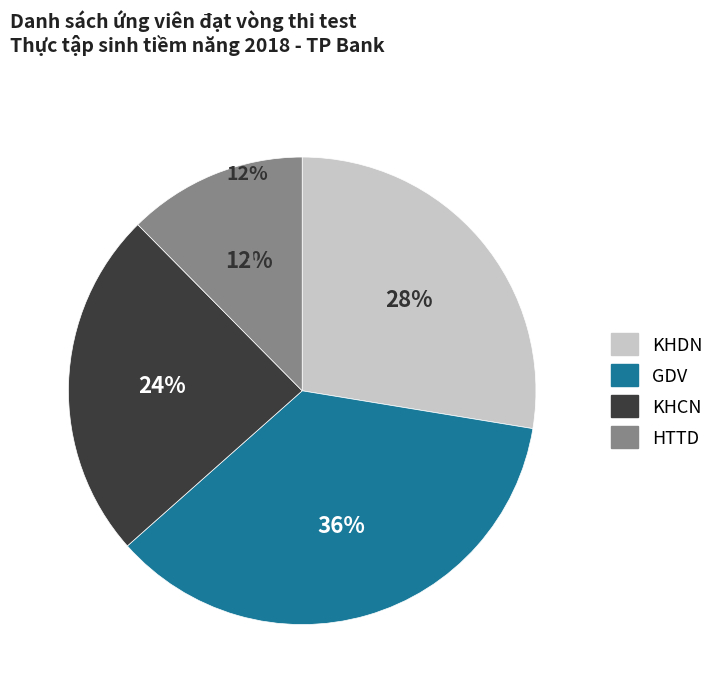

Rank the categories by value from lowest to highest.

HTTD, KHCN, KHDN, GDV